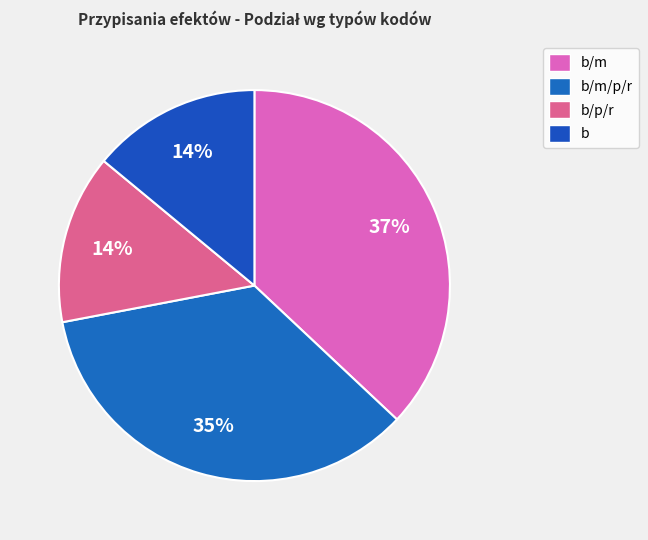

How many slices are in this pie chart?

4